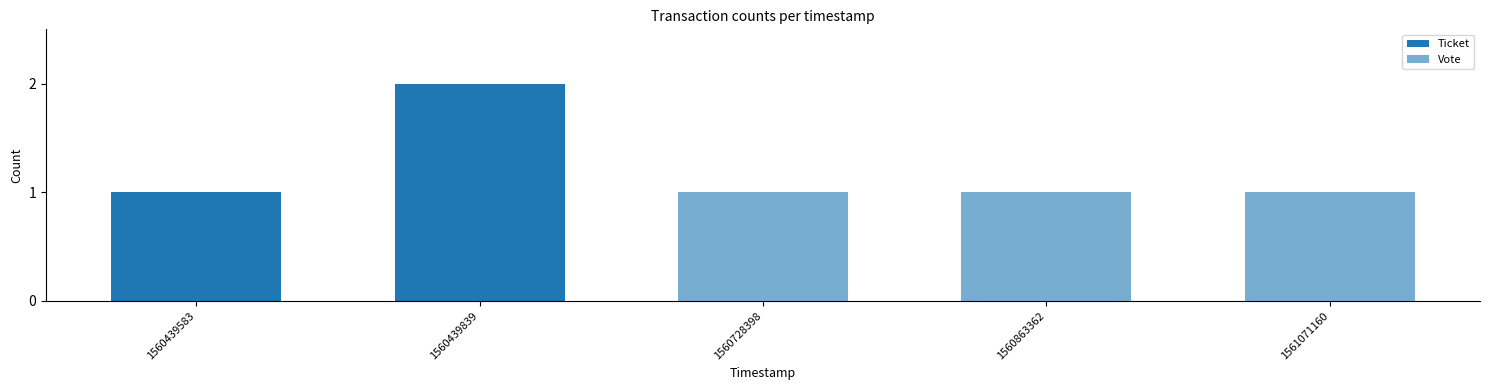

How many series are shown in this chart?

2